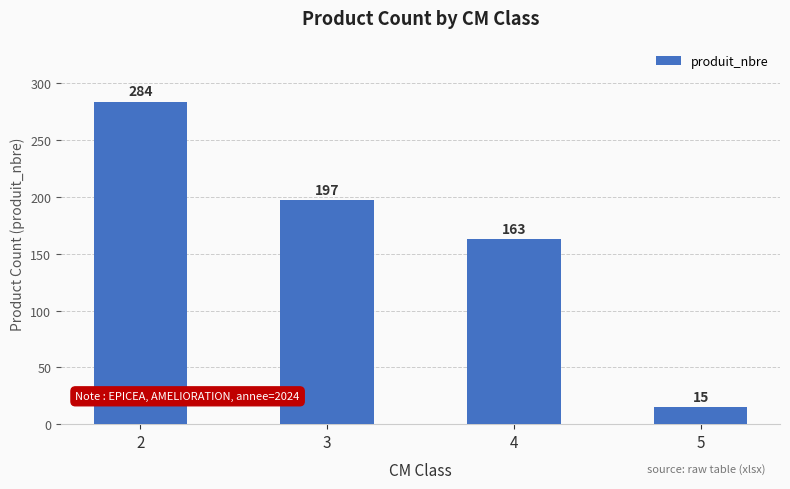

What is the change in value from 2 to 3?

-87